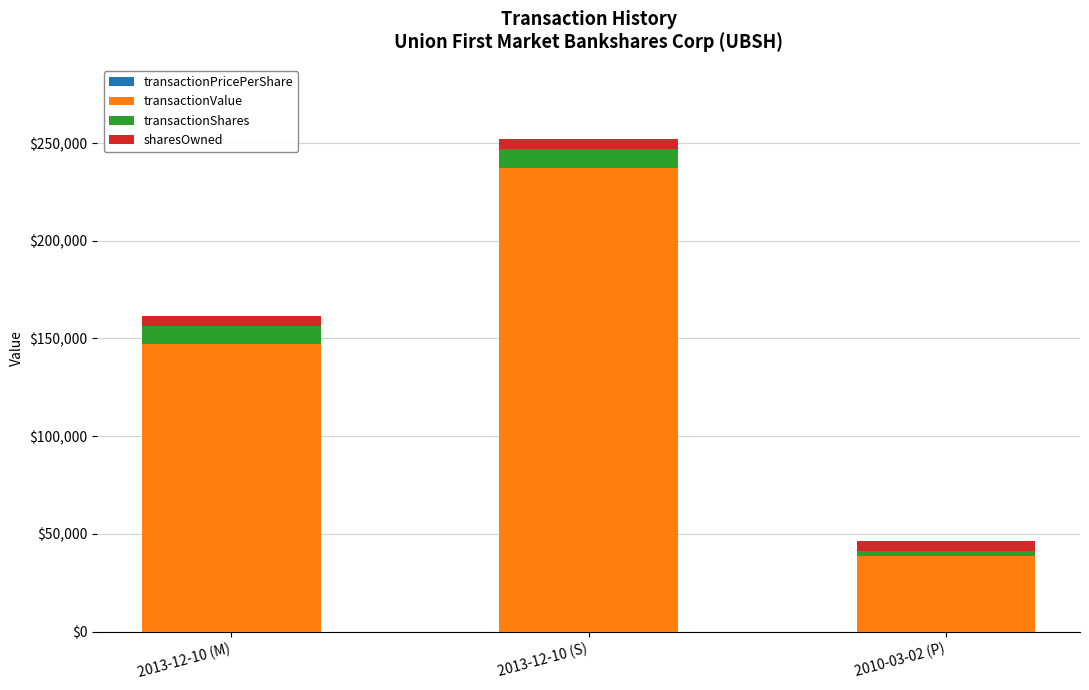

Are the bars horizontal?

No